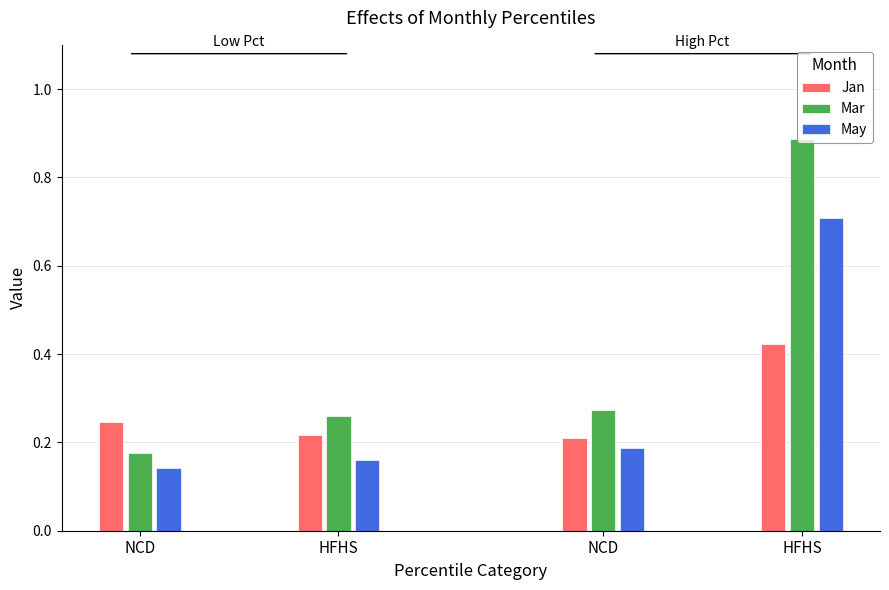

The value of Mar at NCD is 0.3. True or false?

False